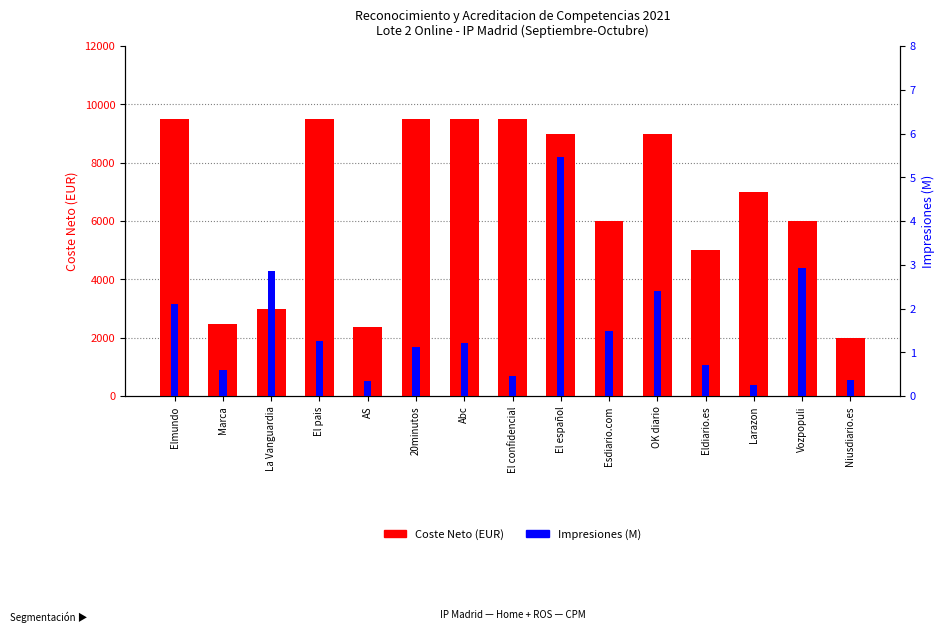

The Impresiones (M) series shows 0.4 at Niusdiario.es. True or false?

True